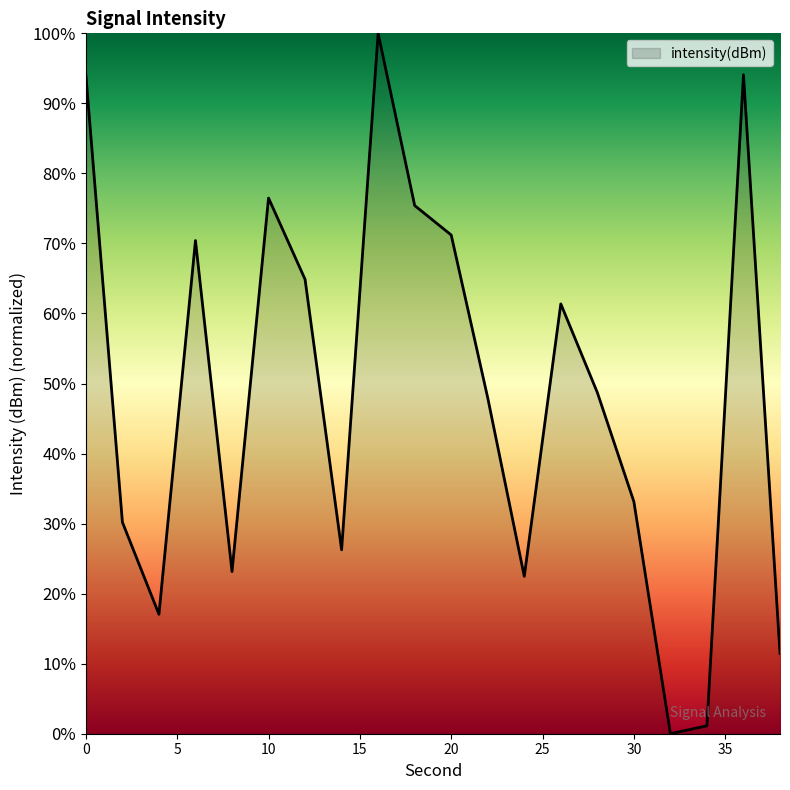

What is the maximum value shown in the chart?

100.0